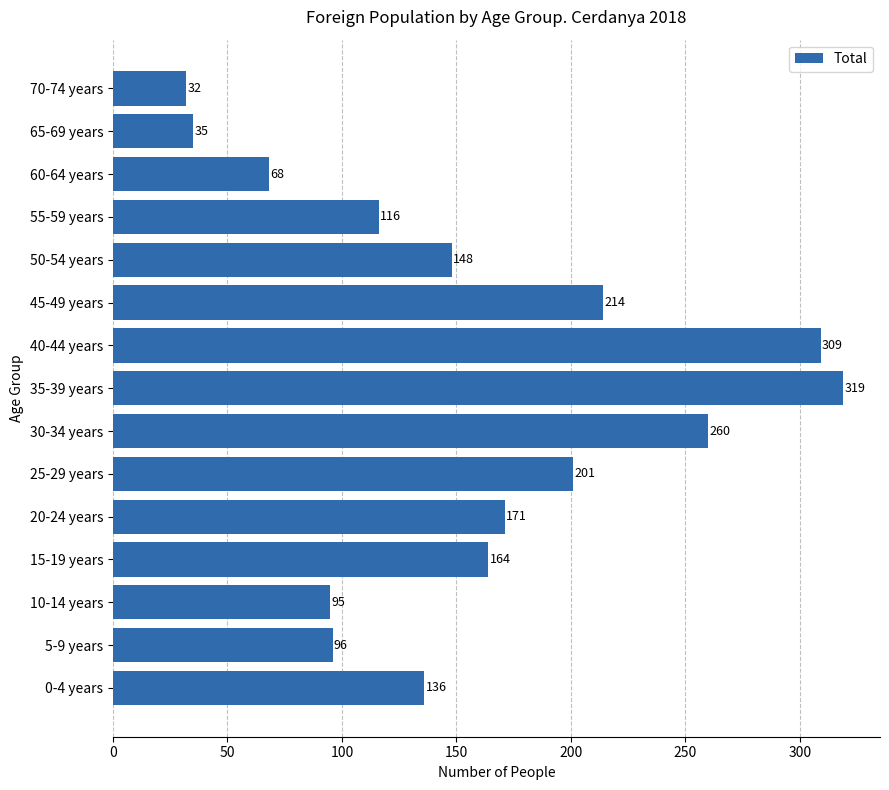

Does the chart contain any negative values?

No